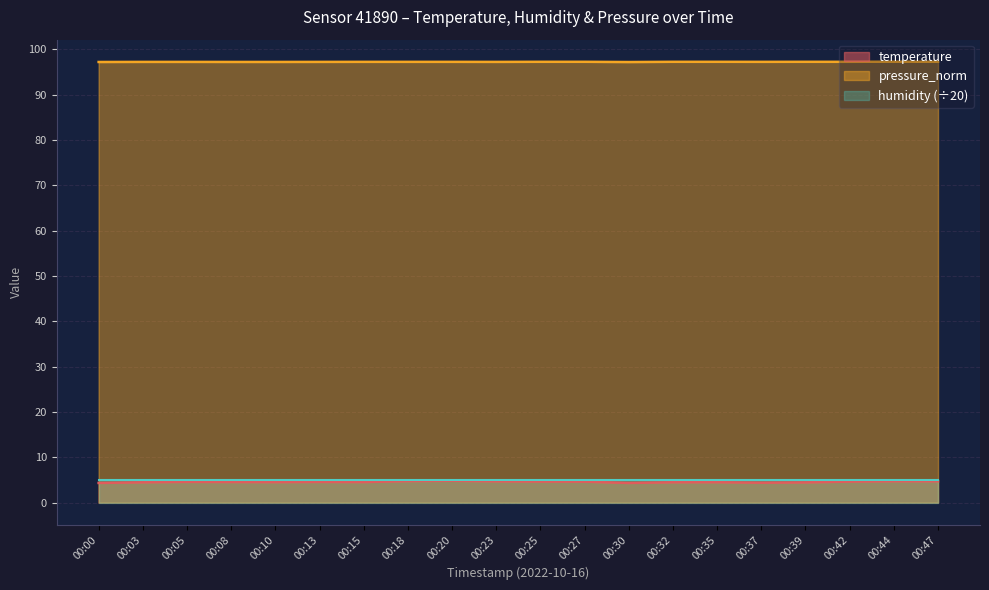

At which label does temperature reach its minimum?

00:00